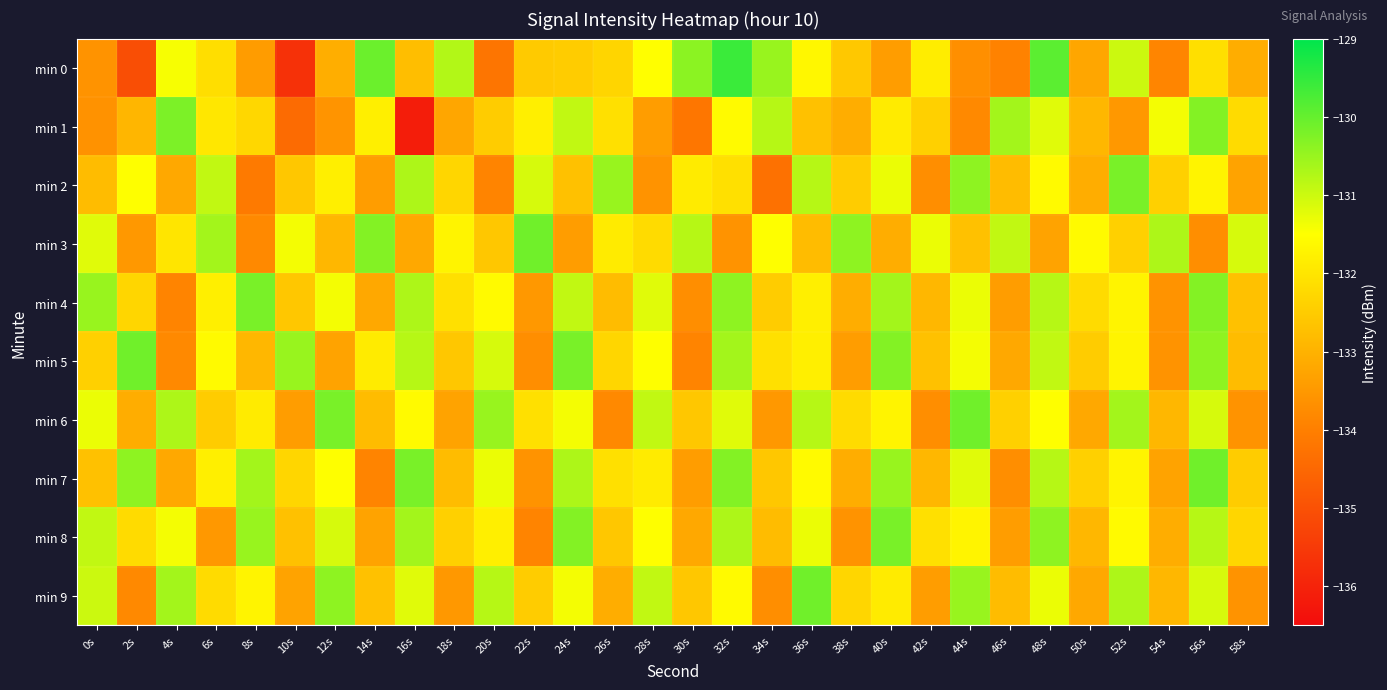

Rank the series by their maximum value, from highest to lowest.

min 0, min 3, min 5, min 6, min 7, min 9, min 2, min 4, min 8, min 1